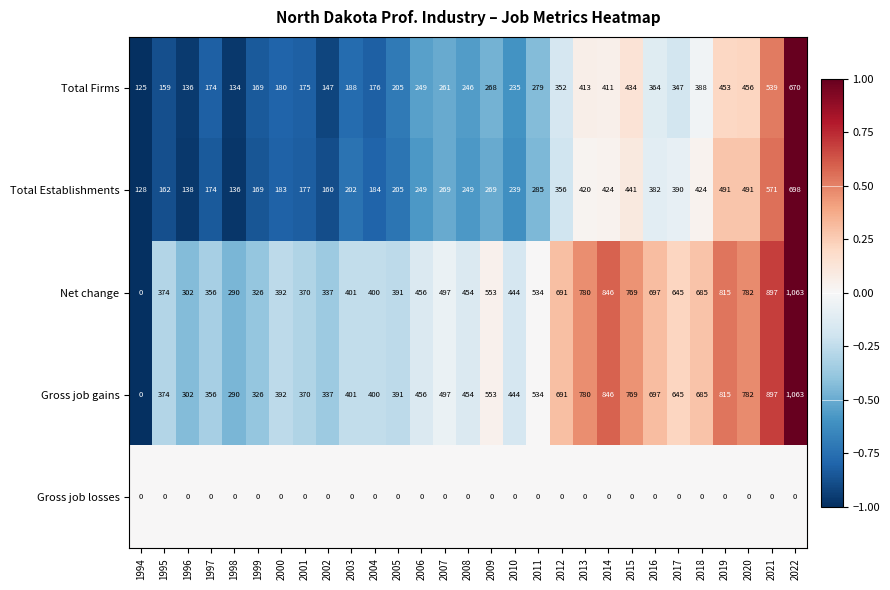

List the labels in order of Net change value, smallest first.

1994, 1998, 1996, 1999, 2002, 1997, 2001, 1995, 2005, 2000, 2004, 2003, 2010, 2008, 2006, 2007, 2011, 2009, 2017, 2018, 2012, 2016, 2015, 2013, 2020, 2019, 2014, 2021, 2022